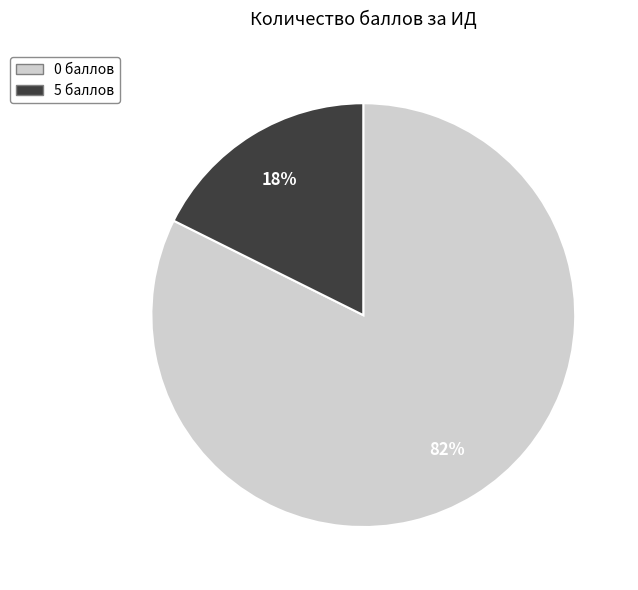

How many segments does this pie chart have?

2